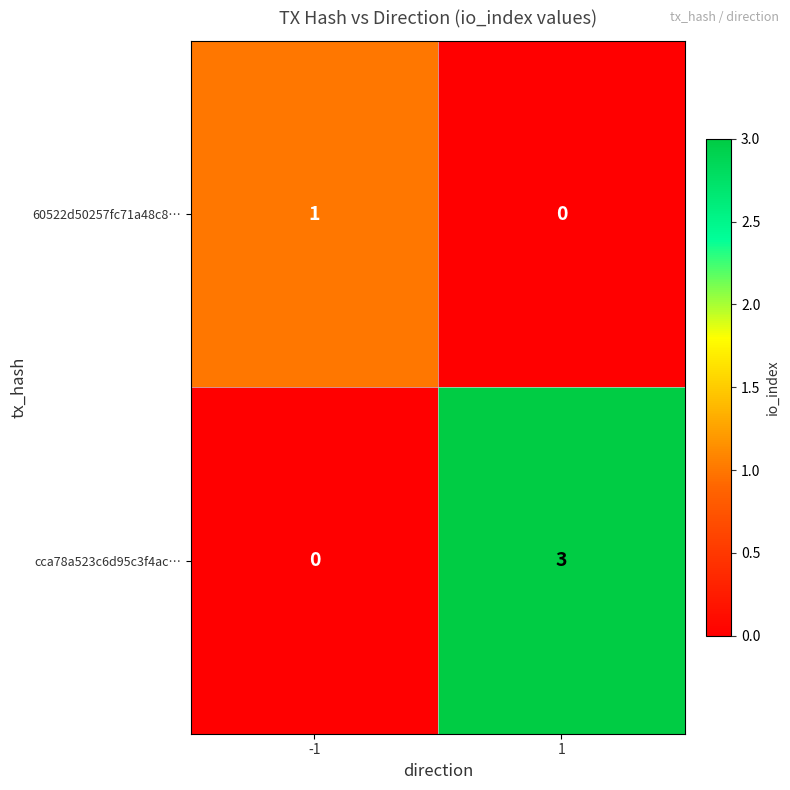

True or false: 60522d50257fc71a48c8… has a value of -1 at 1.

False